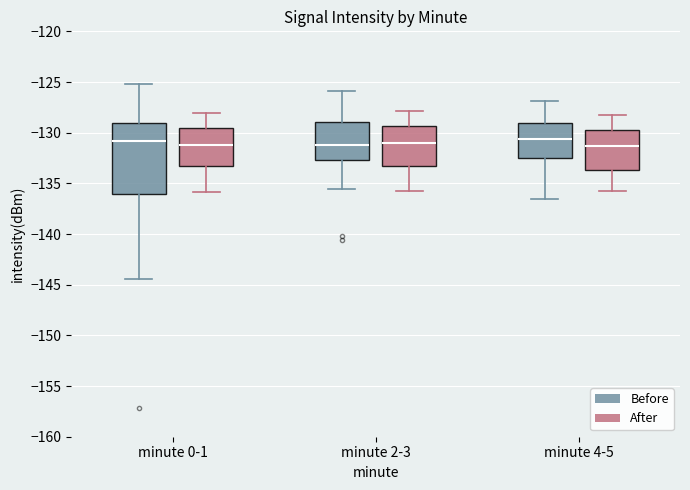

Where does the lower whisker of the box for minute 2-3 (Before) end on the y-axis? The values are not printed on the chart, so give them approximately, as read against the axis.

-135.5